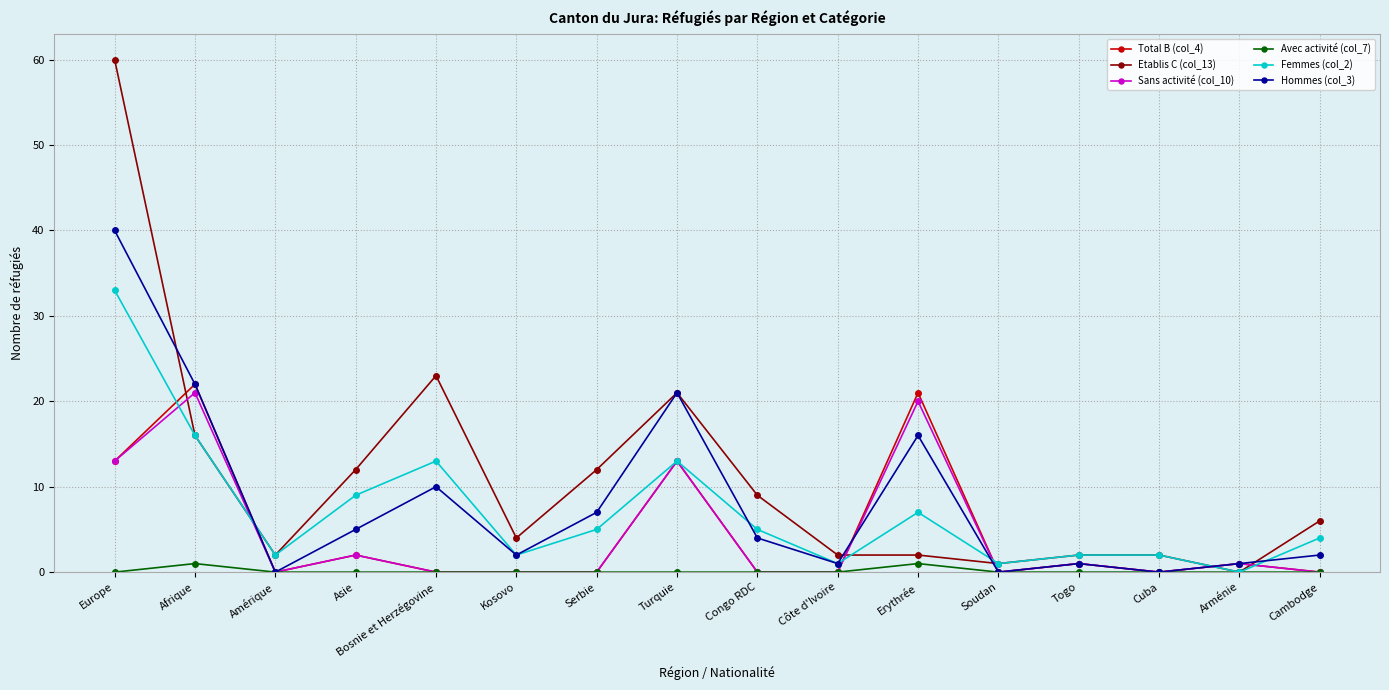

How many categories are shown in the chart?

16